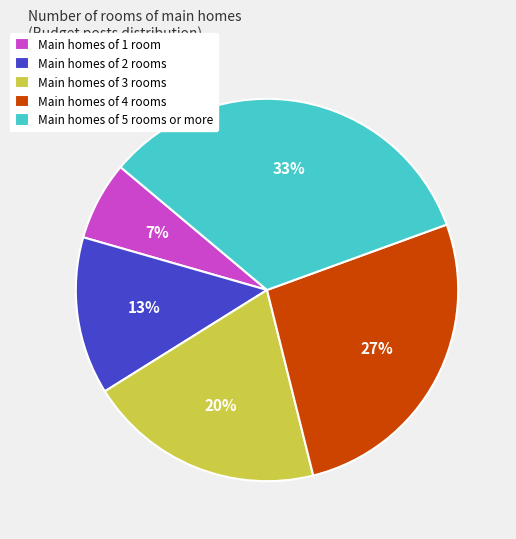

Approximately how many times larger is the value at Main homes of 1 room compared to Main homes of 3 rooms?

0.3